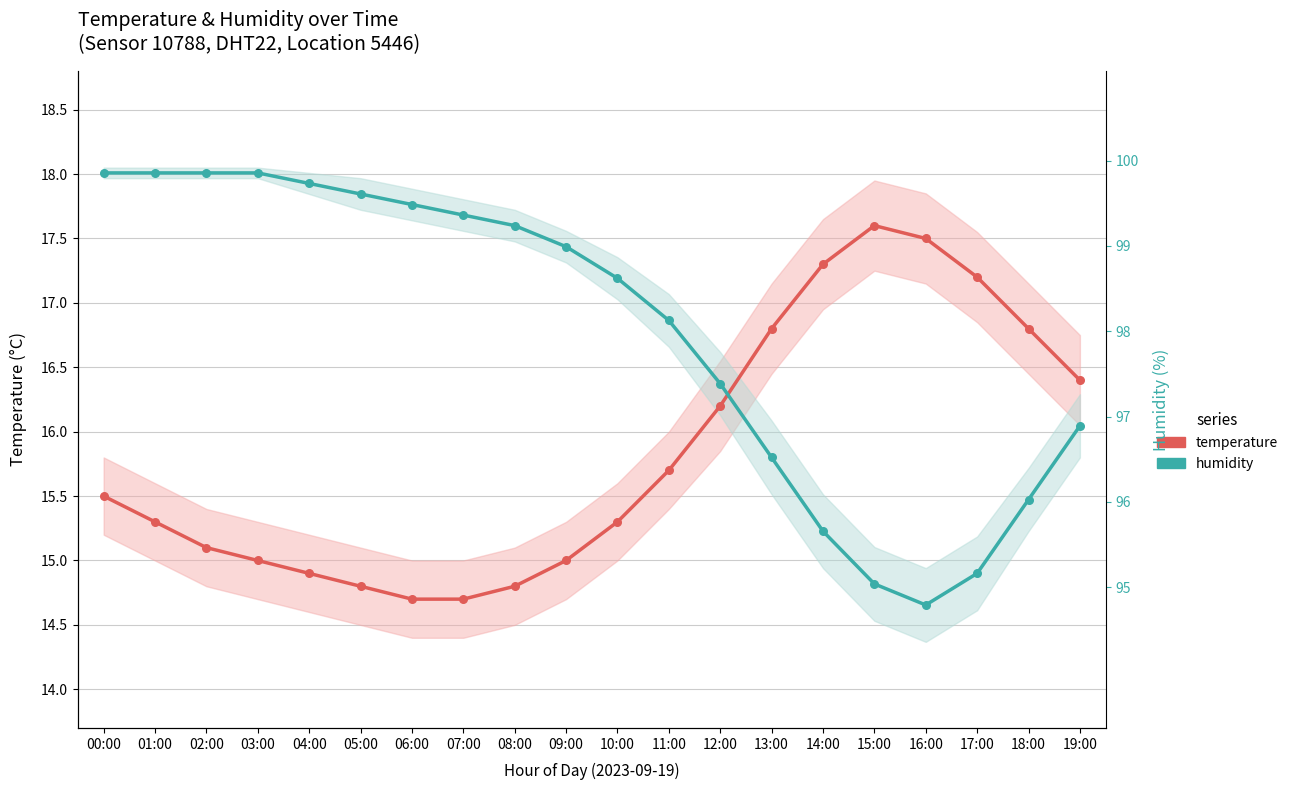

Is the value of temperature at 15:00 greater than the value of humidity at 04:00?

No